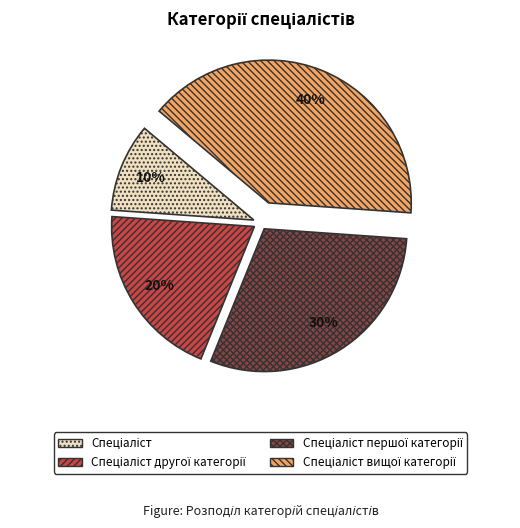

To the nearest percent, what is the difference between the largest and smallest slice percentages?

30%